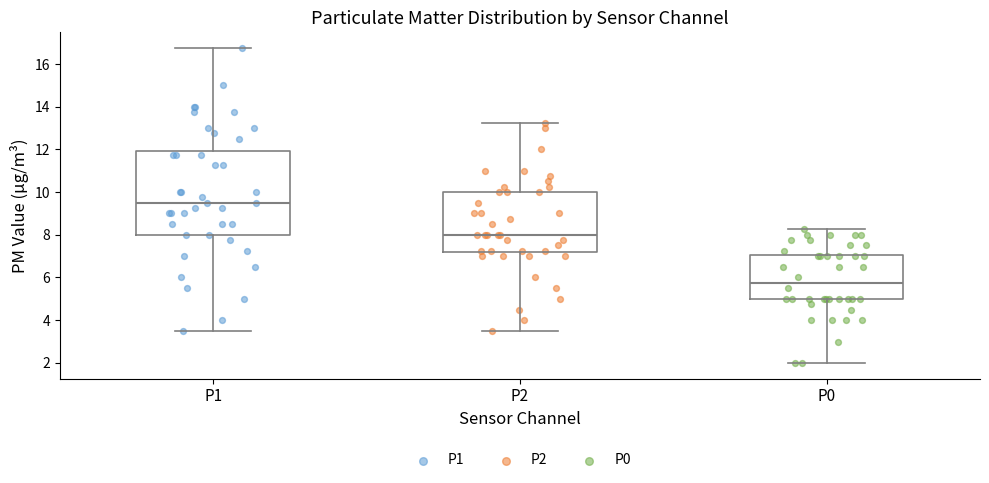

Which box is the tallest, from its lower edge to its upper edge?

P1